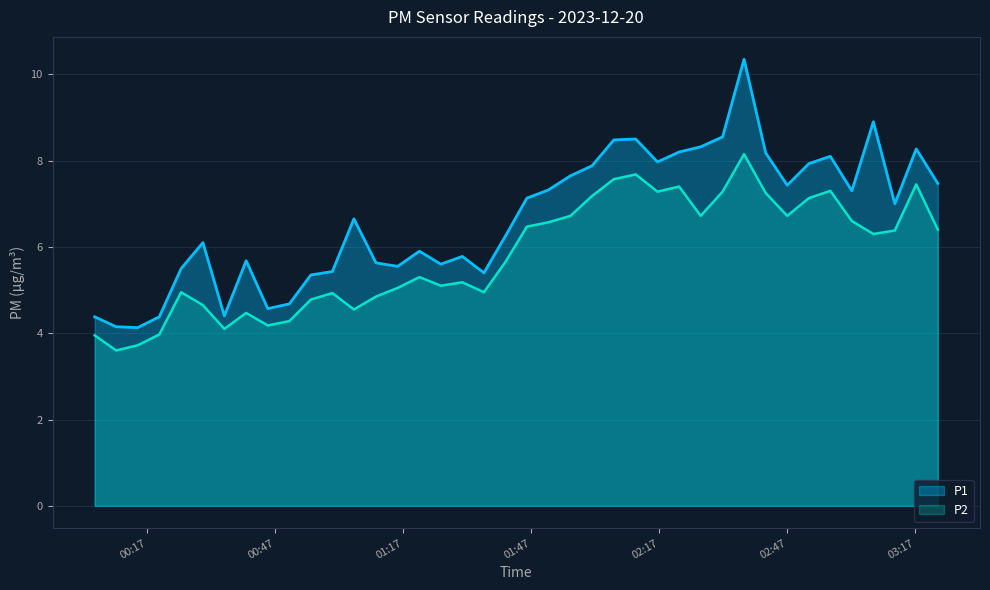

True or false: P1 and P2 intersect in this chart.

False